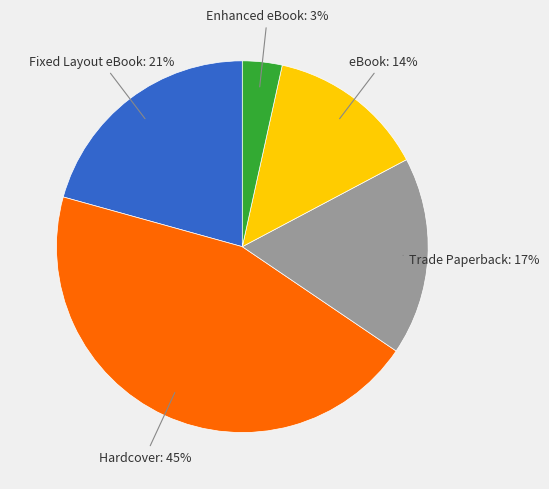

How many slices are in this pie chart?

5